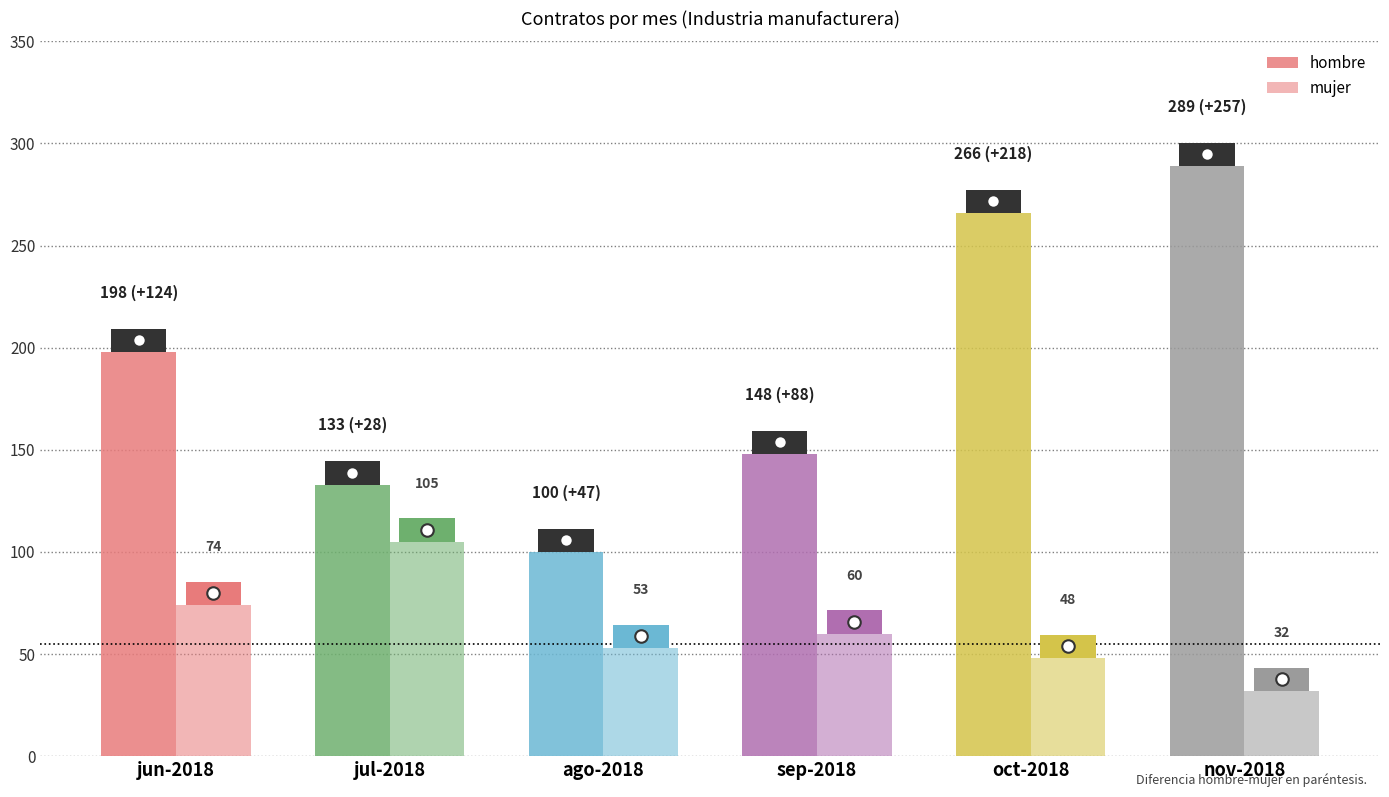

Which series has the largest range (max minus min)?

hombre